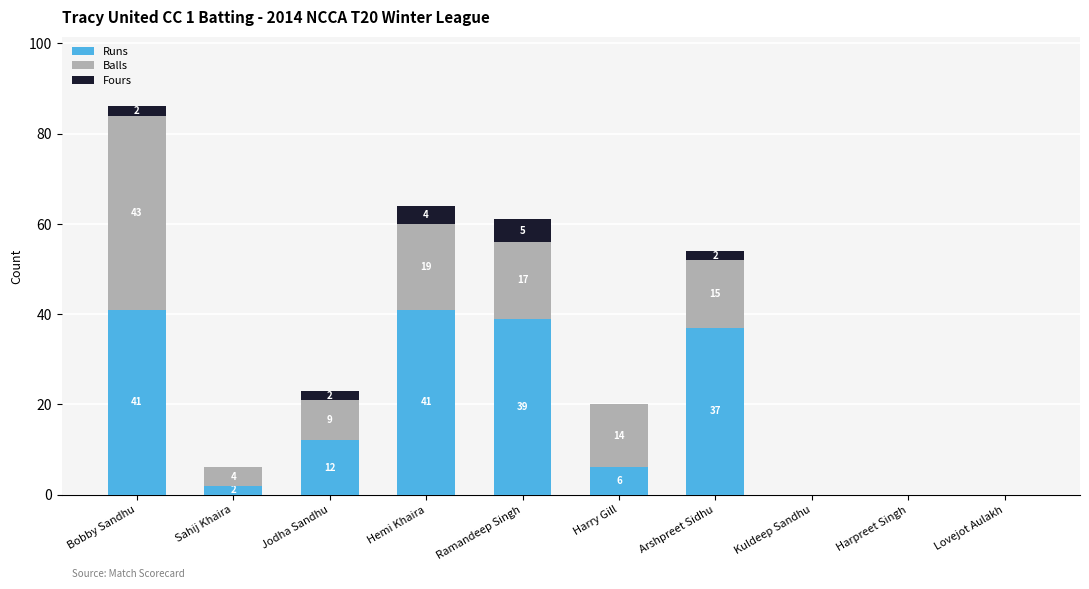

The value of Runs at Ramandeep Singh is 39. True or false?

True